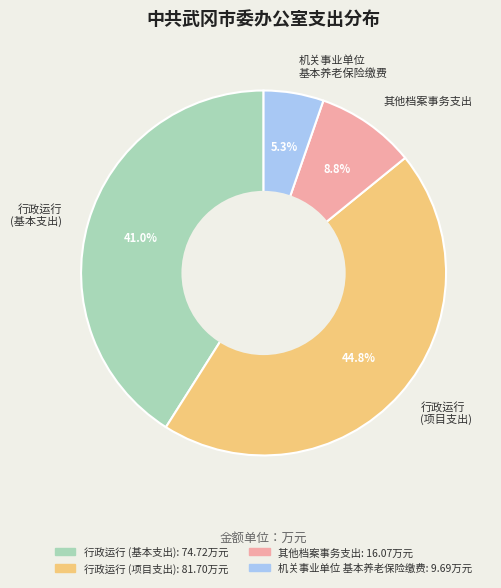

Combined, do 行政运行 (项目支出) and 行政运行 (基本支出) account for over 50%?

Yes